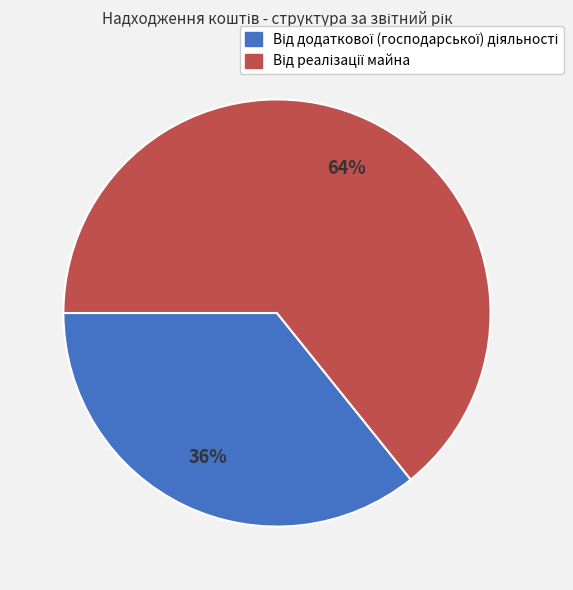

To the nearest percent, what is the difference between the largest and smallest slice percentages?

28%